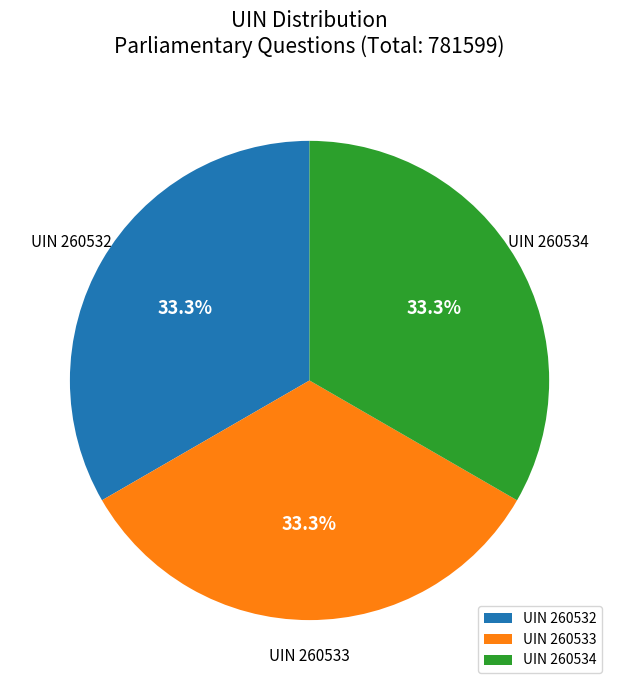

Does any single category account for the majority?

No